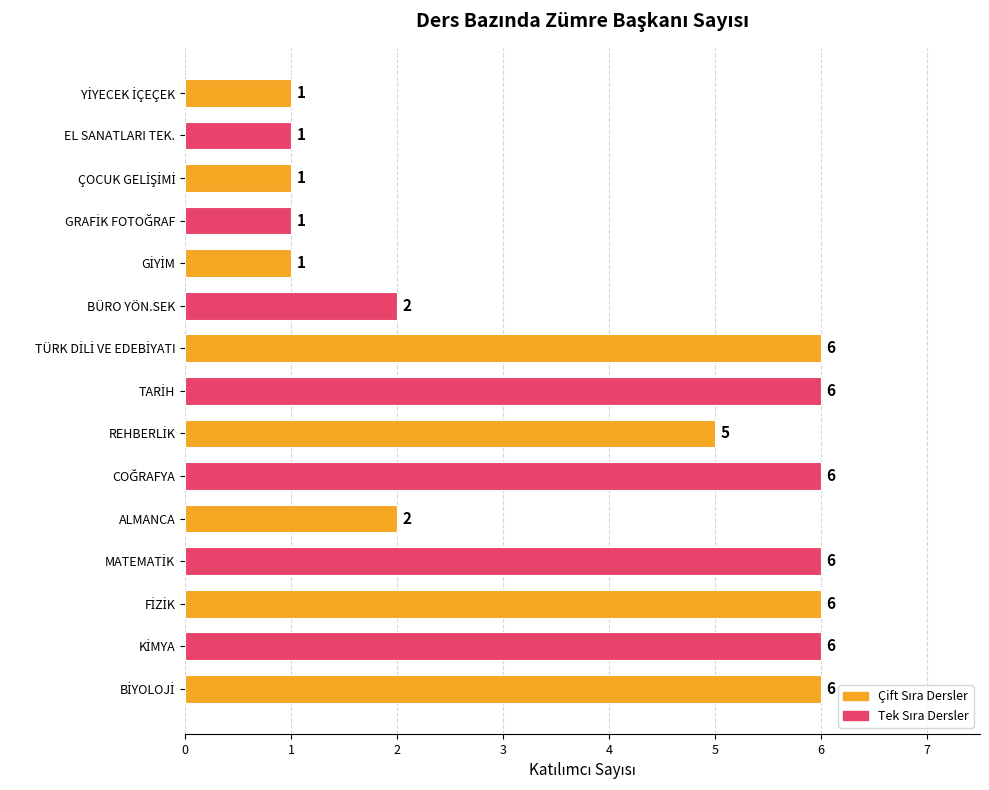

What is the label of the 2nd bar from the top?

EL SANATLARI TEK.